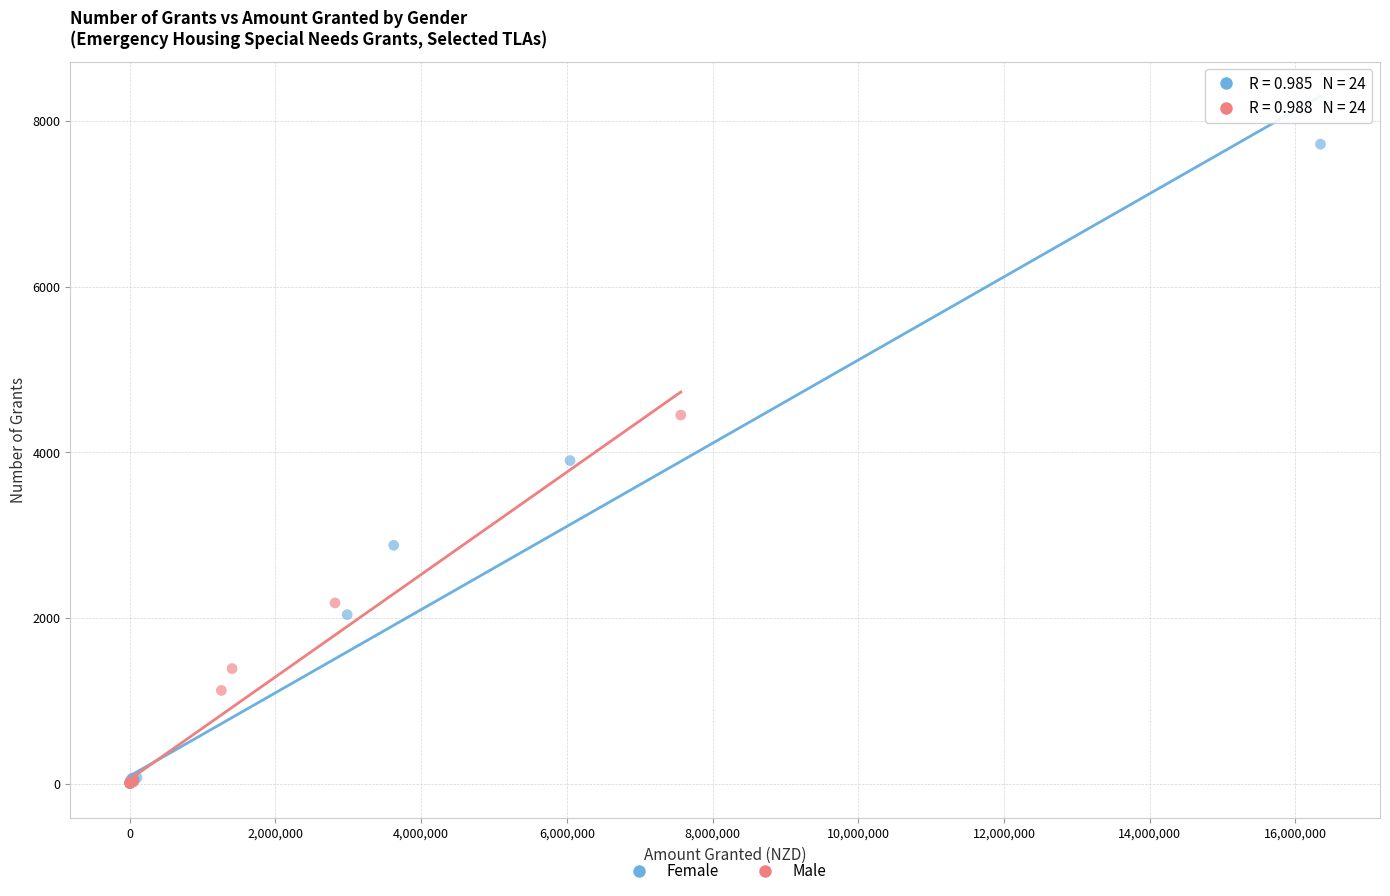

Which series has the widest spread of Y values?

Female